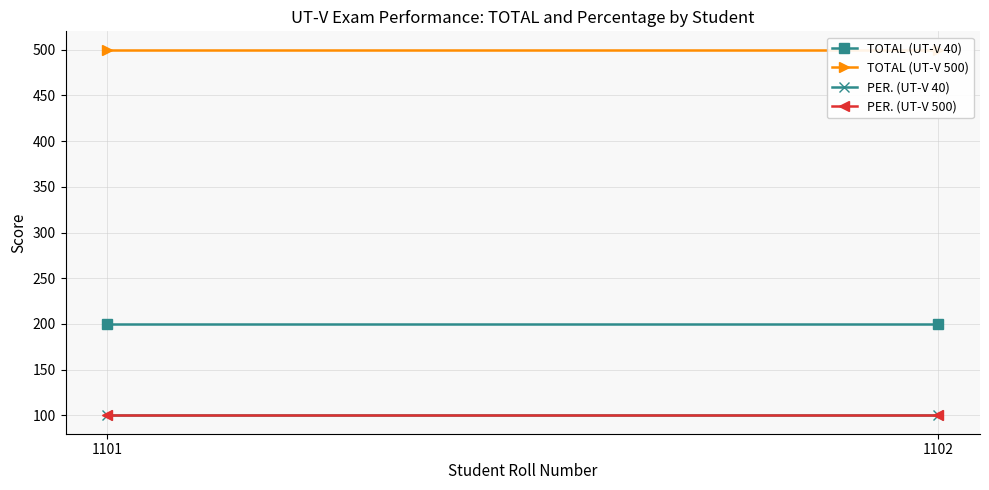

Reading left to right, list all the values displayed in this chart.

TOTAL (UT-V 40): 200	200
TOTAL (UT-V 500): 500	500
PER. (UT-V 40): 100	100
PER. (UT-V 500): 100	100